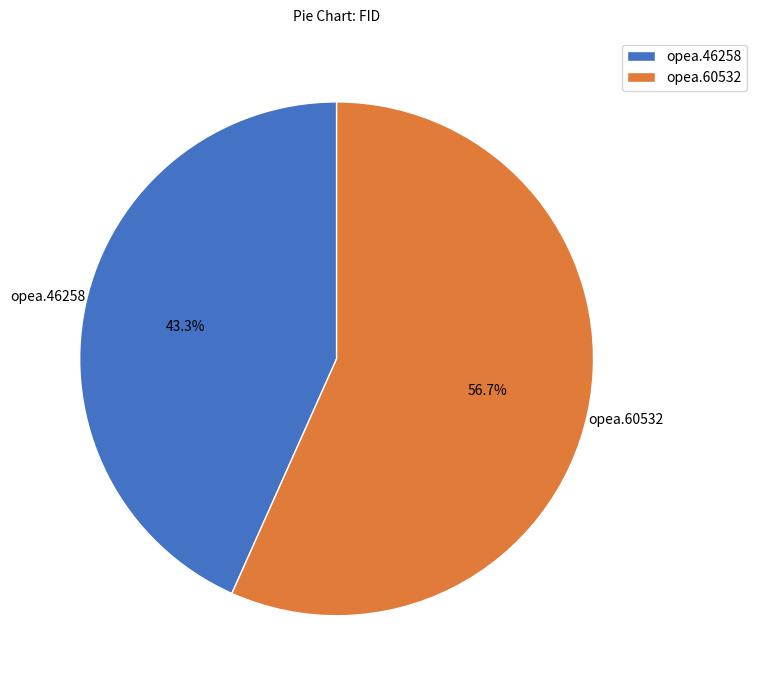

How many slices are in this pie chart?

2